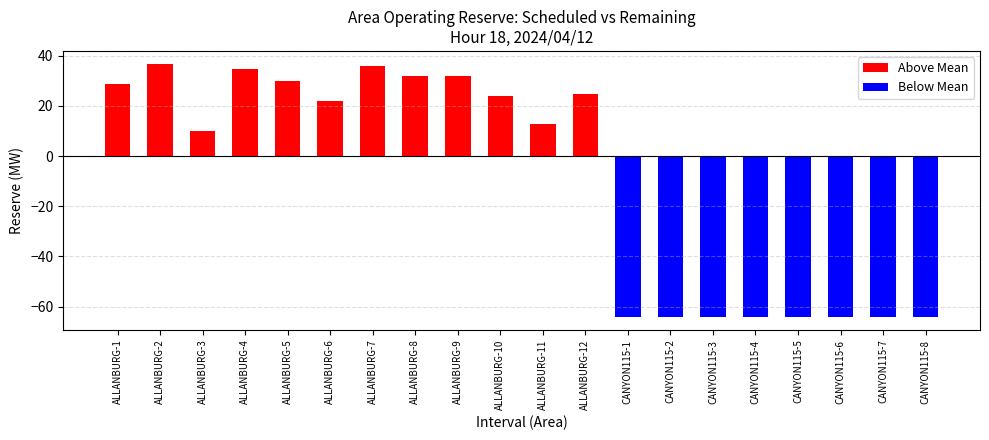

Rank the series by their maximum value, from highest to lowest.

Above Mean, Below Mean